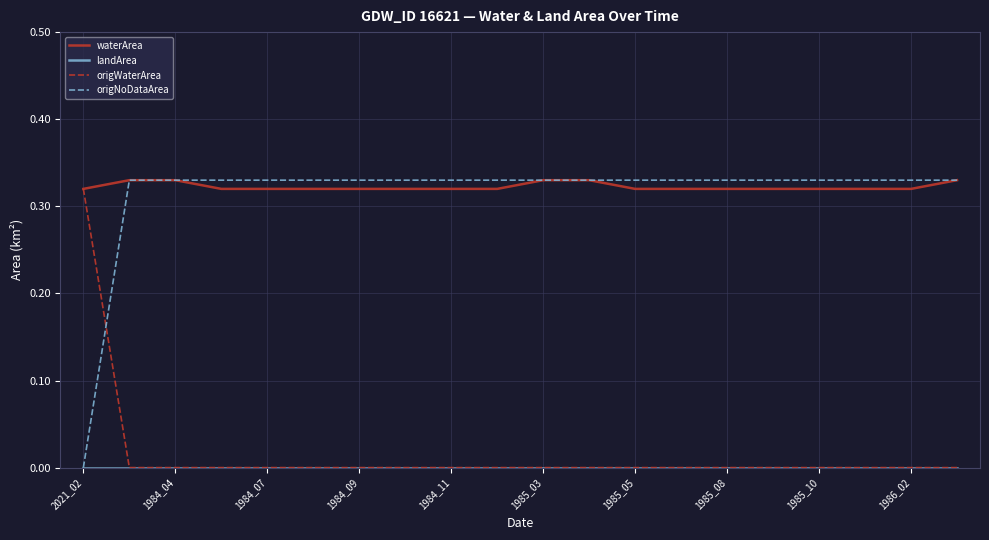

How many times do origWaterArea and origNoDataArea cross each other?

1